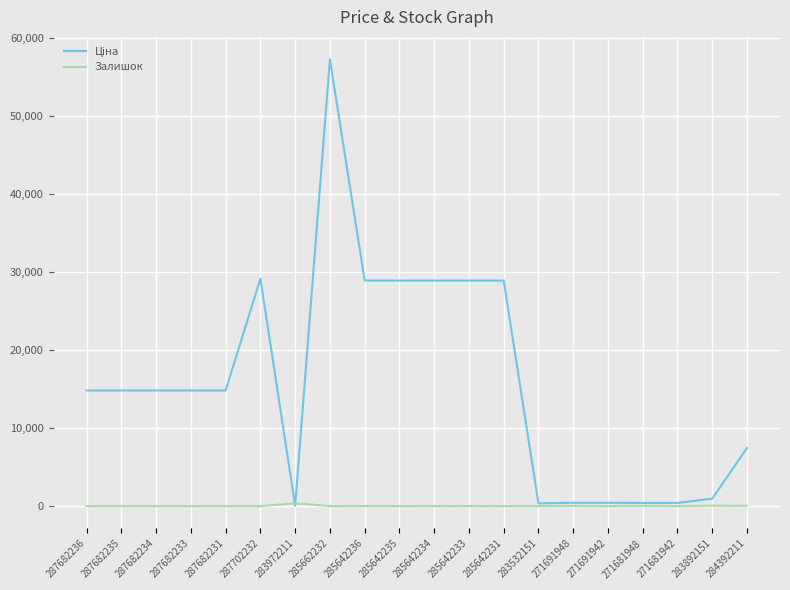

At which category does the chart reach its peak across all series?

285662232